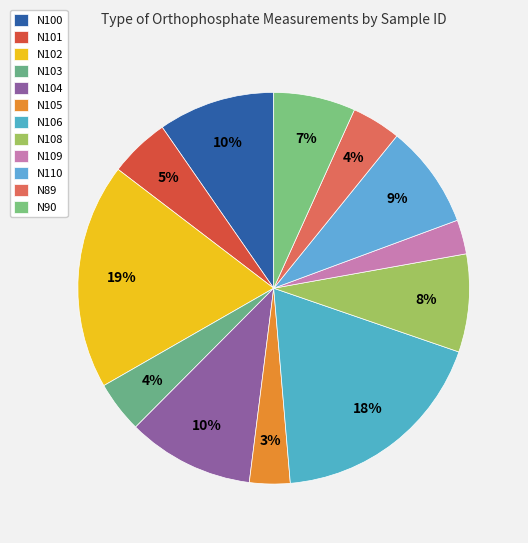

To the nearest percent, what is the difference between the largest and smallest slice percentages?

16%